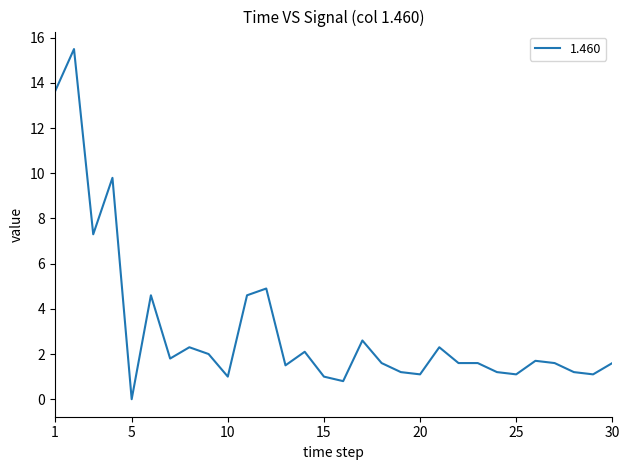

What is the difference between the maximum and minimum values?

15.5